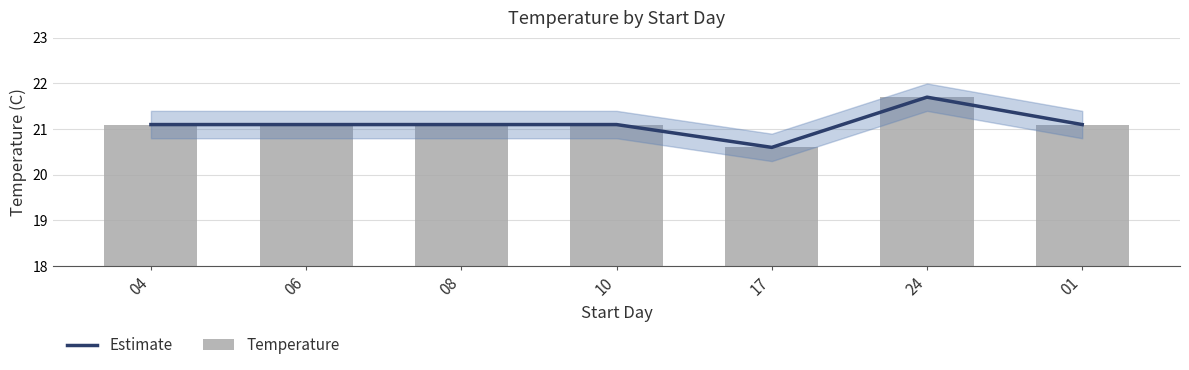

Which series has the largest total across all categories?

Estimate